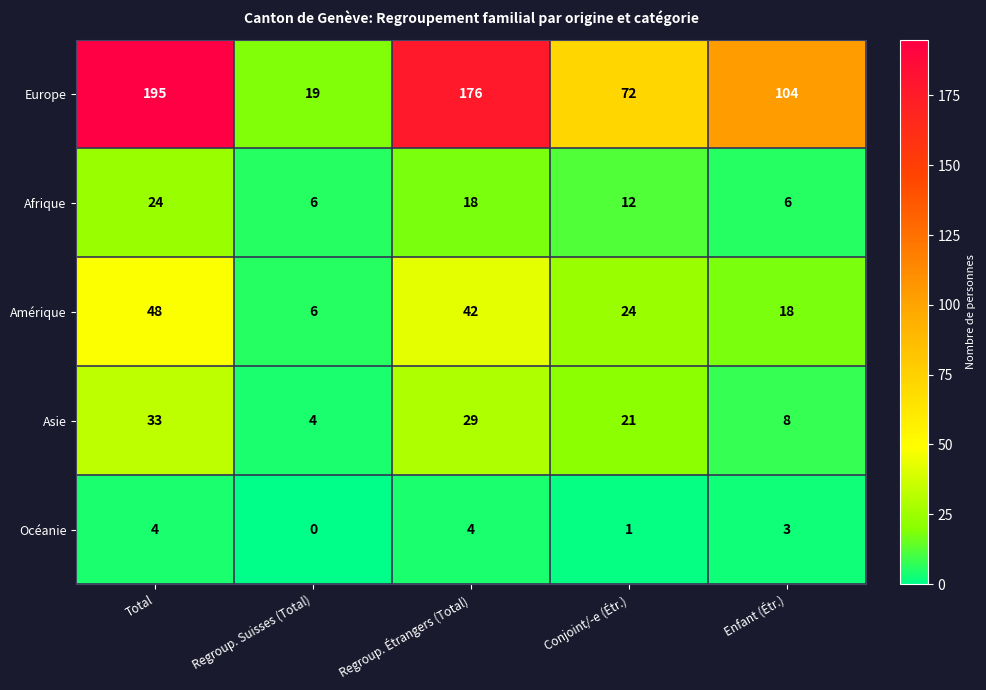

Where is Asie nearest to the value 18?

Conjoint/-e (Étr.)